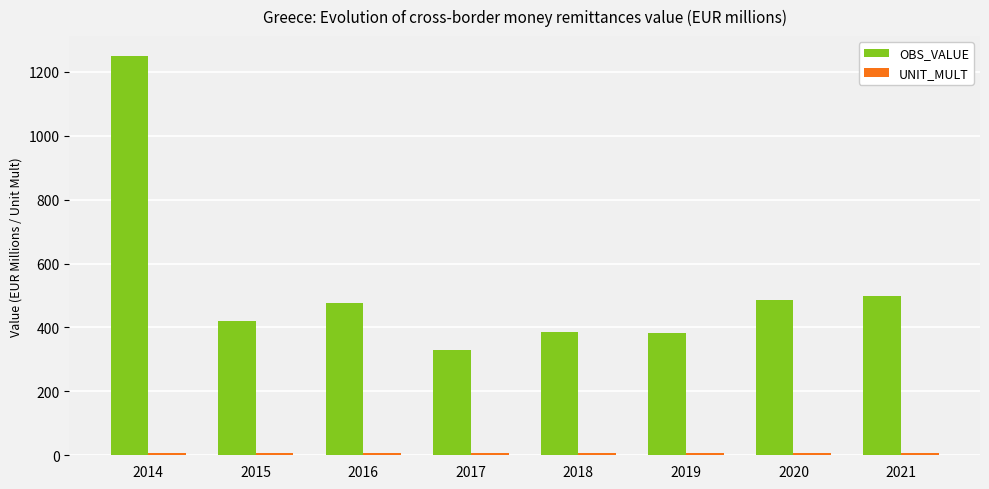

Which series has the largest range (max minus min)?

OBS_VALUE